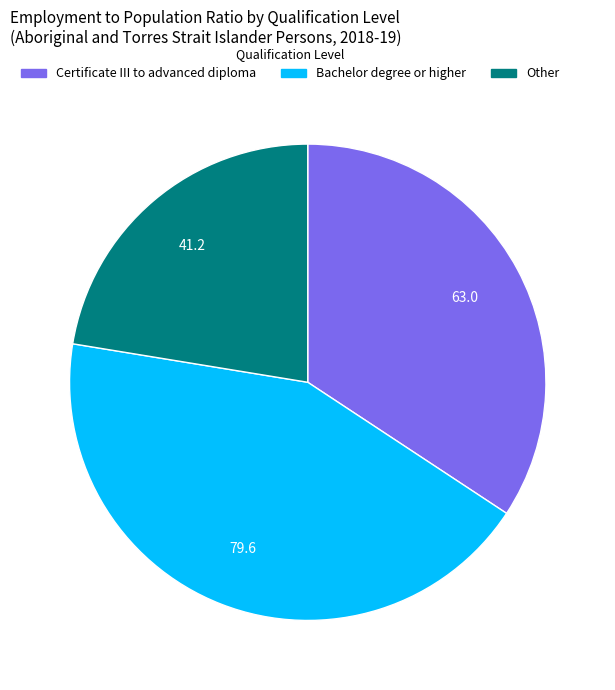

The Certificate III to advanced diploma slice represents 40% of the pie. True or false?

False